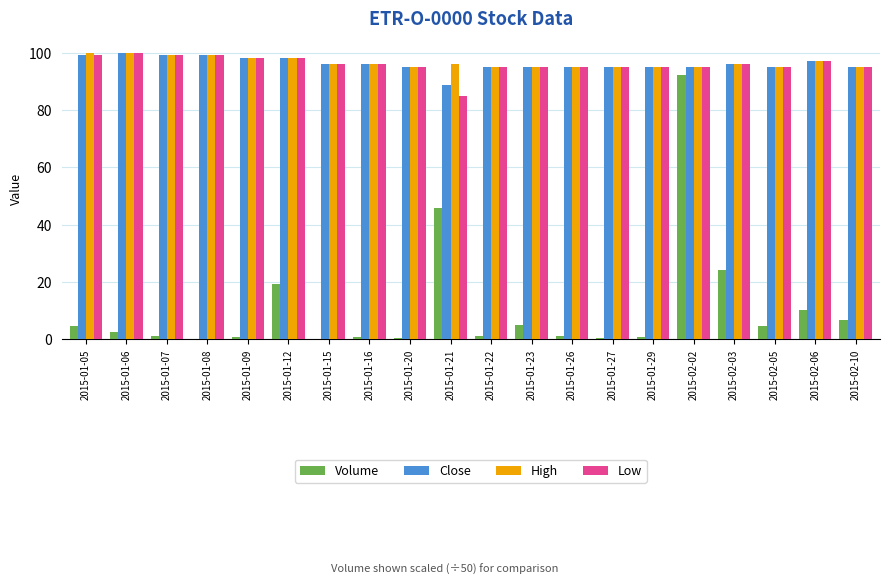

What is the greatest value displayed?

100.0